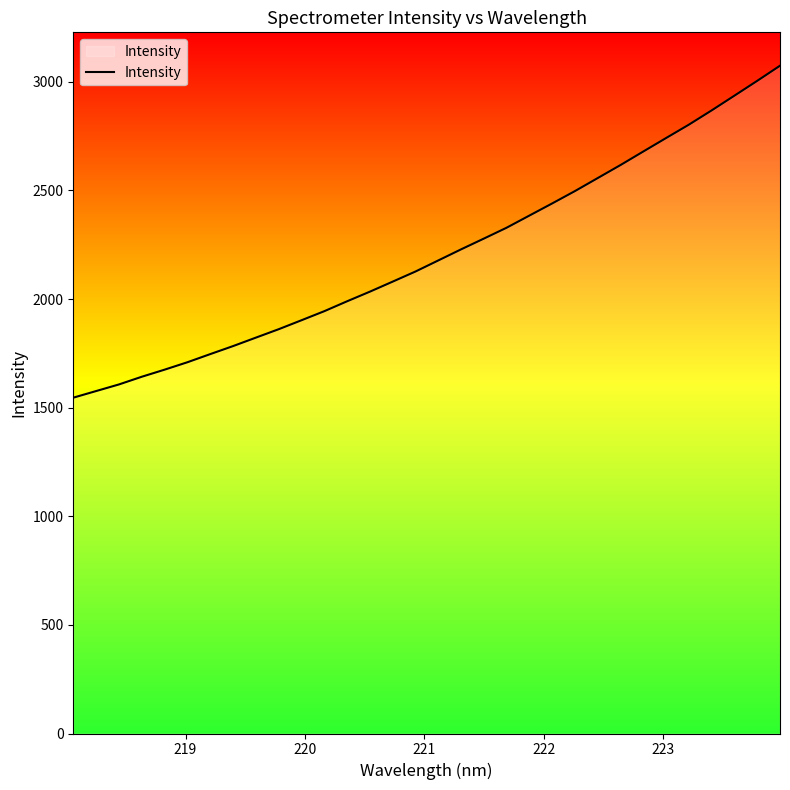

What is the greatest value displayed?

3074.4